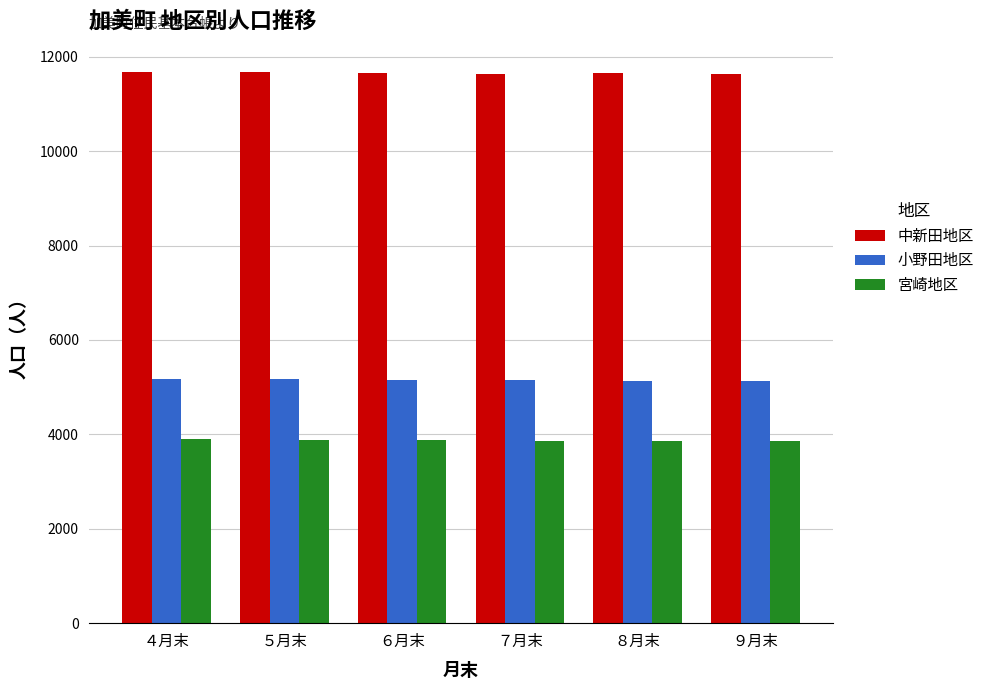

The 小野田地区 series shows 5151 at ７月末. True or false?

True